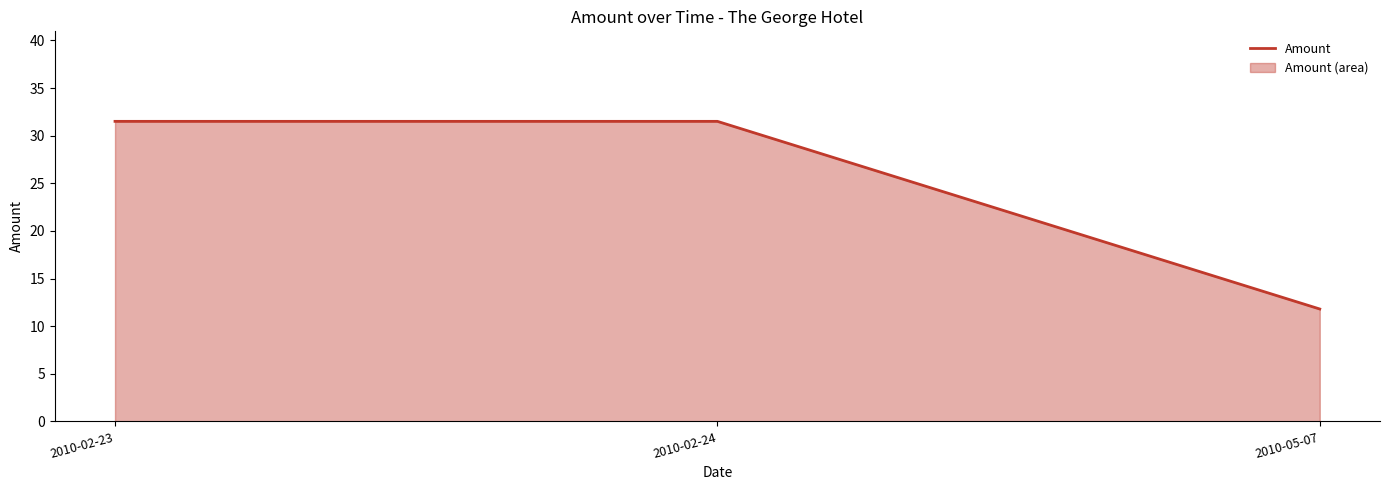

What is the label of the 1st point from the right?

2010-05-07